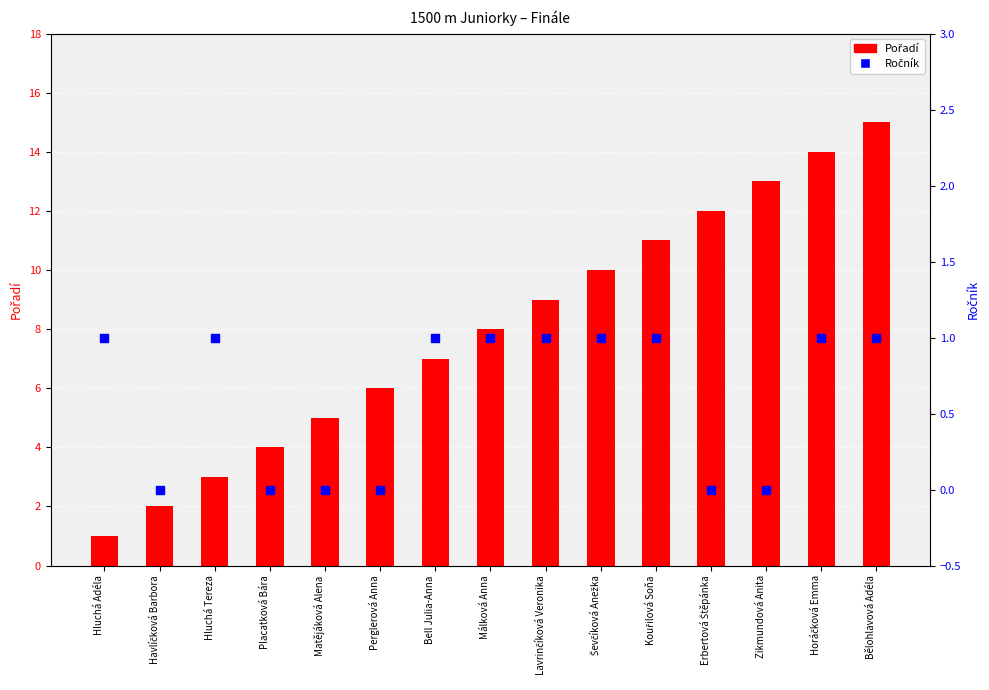

What is the total value across all series at Matějáková Alena?

5